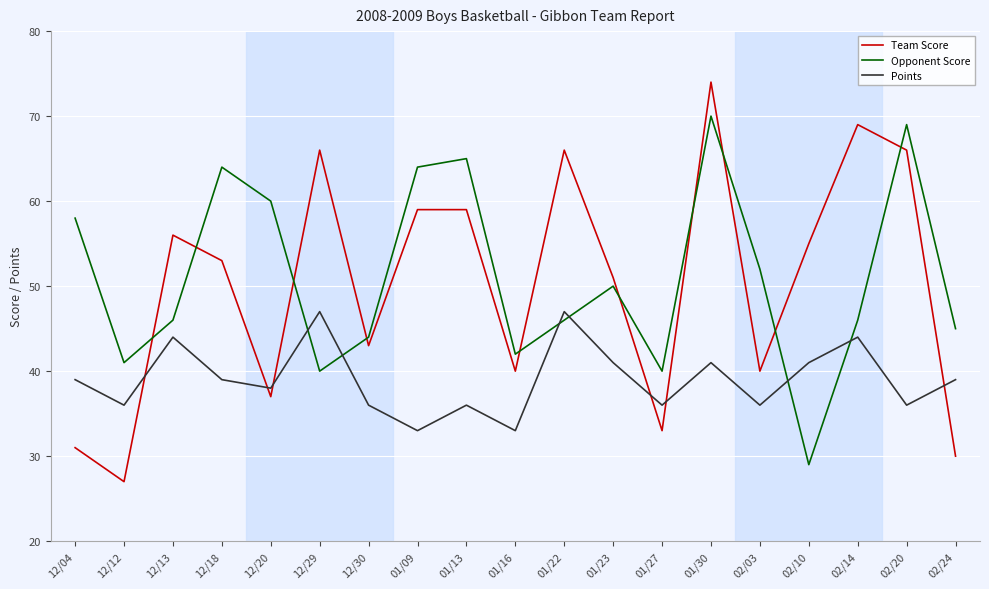

How many Points values are between 36 and 41?

13